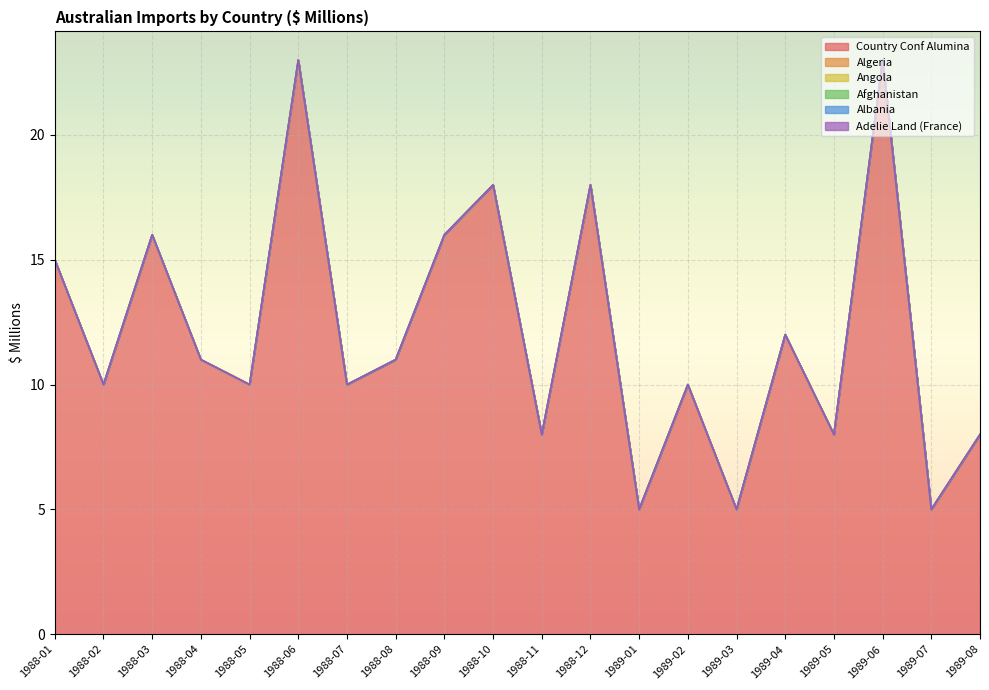

How many data points does each series have?

20